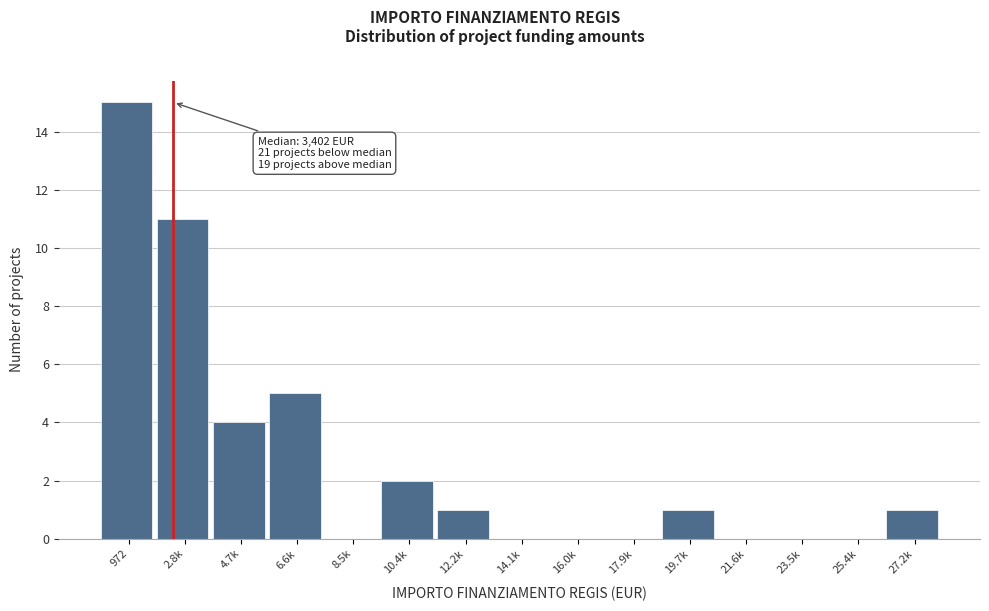

Reading left to right, what are all the values shown in this chart?

972=15	2.8k=11	4.7k=4	6.6k=5	8.5k=0	10.4k=2	12.2k=1	14.1k=0	16.0k=0	17.9k=0	19.7k=1	21.6k=0	23.5k=0	25.4k=0	27.2k=1